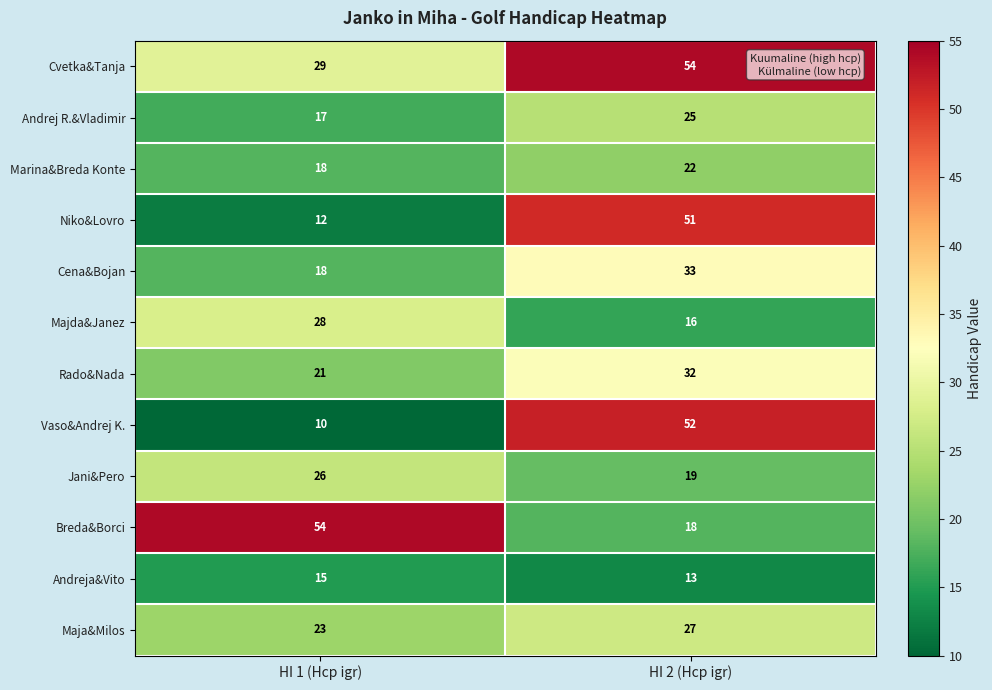

At how many categories does at least one series exceed 11?

2